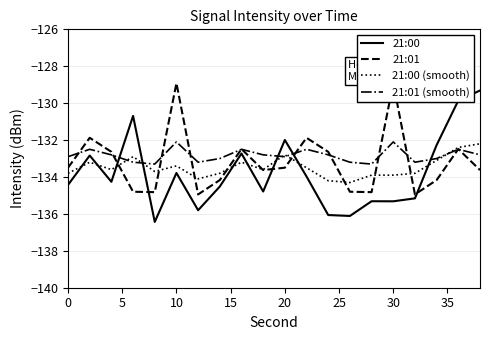

What is the maximum value for 21:00 (smooth)?

-132.2